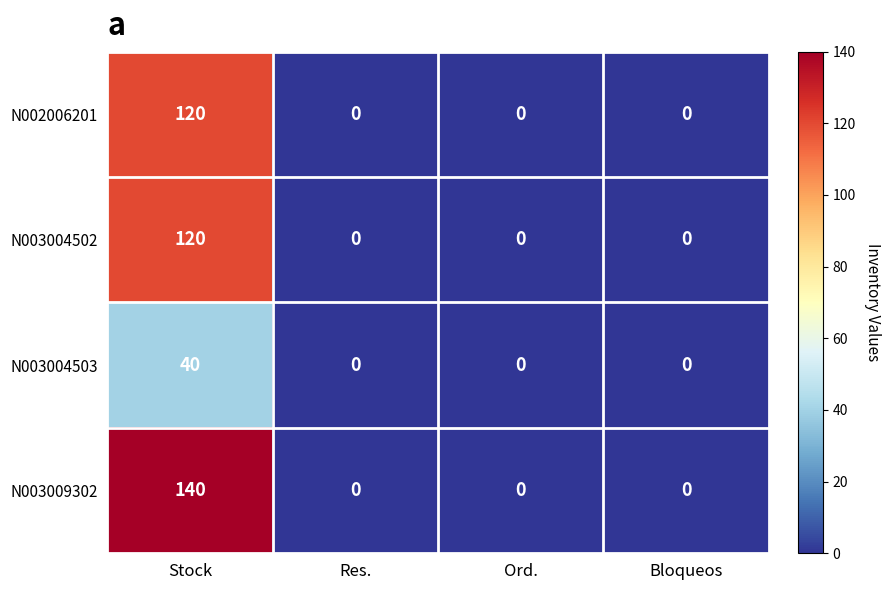

Count the number of data series in this chart.

4